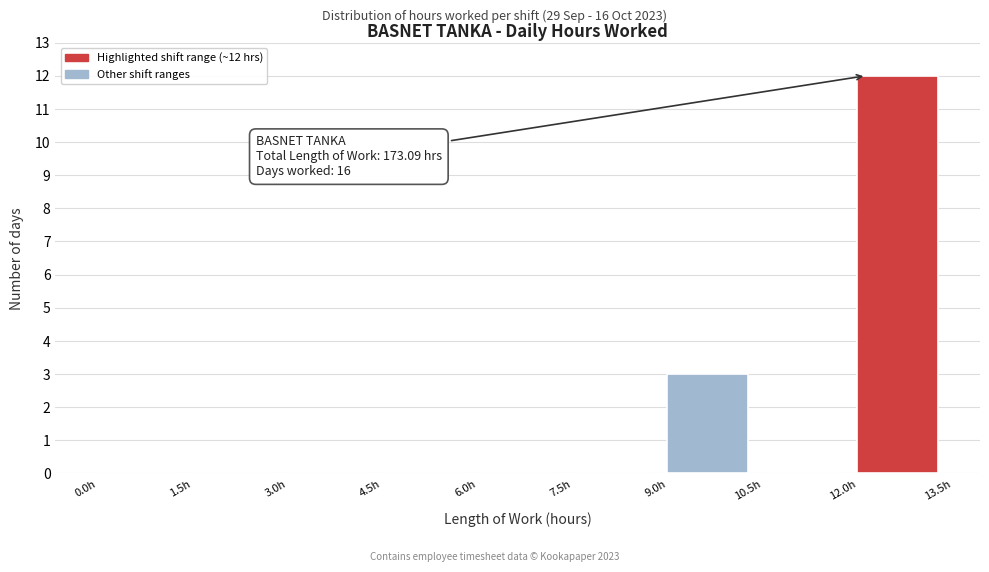

Over which range of the x-axis is the bar tallest?

12.0 to 13.5